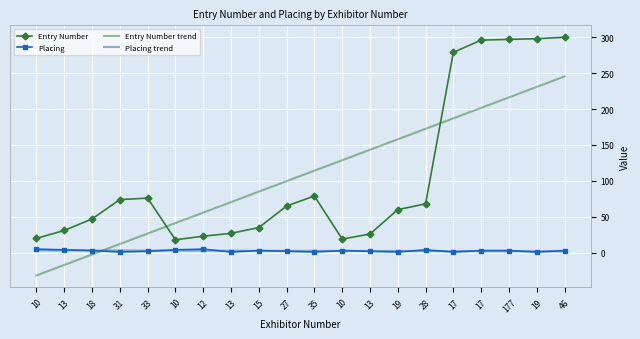

Where is the first local maximum for Placing?

12